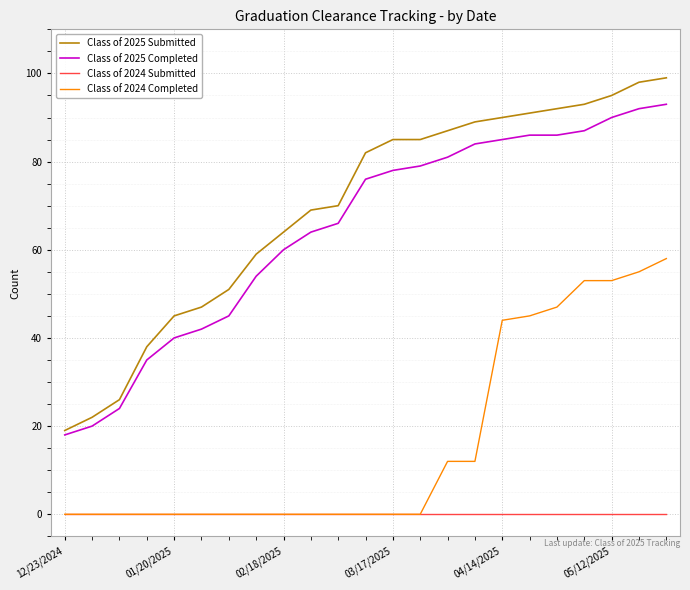

Count the number of categories in the chart.

23